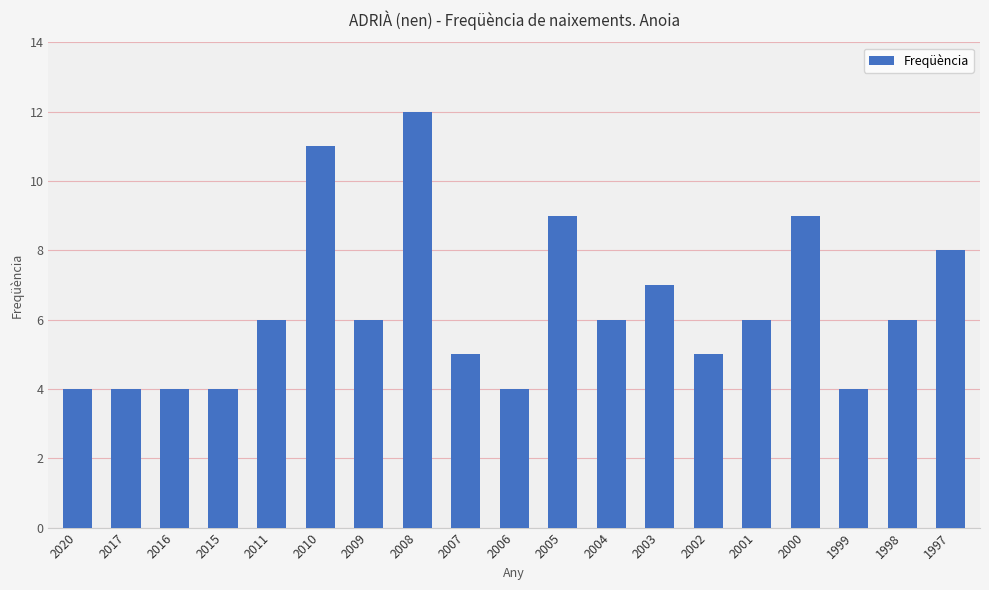

Reading right to left, what are all the values shown in this chart?

1997=8	1998=6	1999=4	2000=9	2001=6	2002=5	2003=7	2004=6	2005=9	2006=4	2007=5	2008=12	2009=6	2010=11	2011=6	2015=4	2016=4	2017=4	2020=4